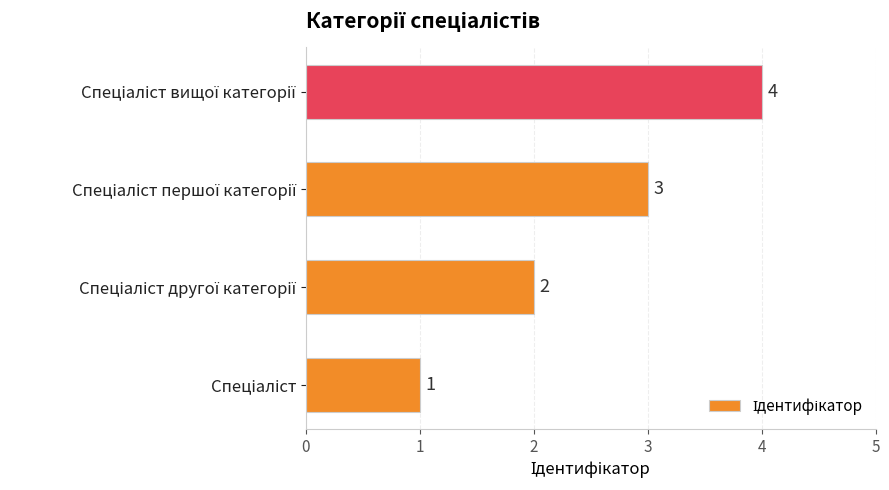

Count the values in the range 2 to 4.

3